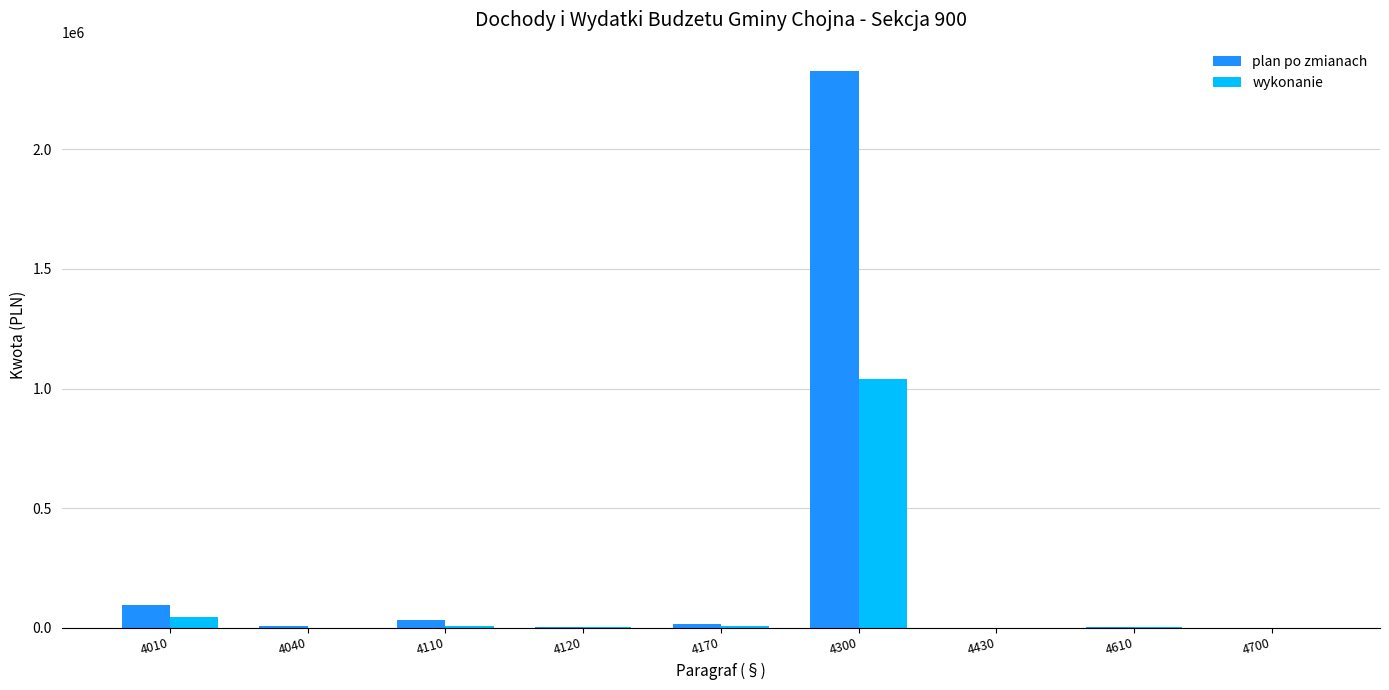

True or false: wykonanie has a value of 0.0 at 4700.

True